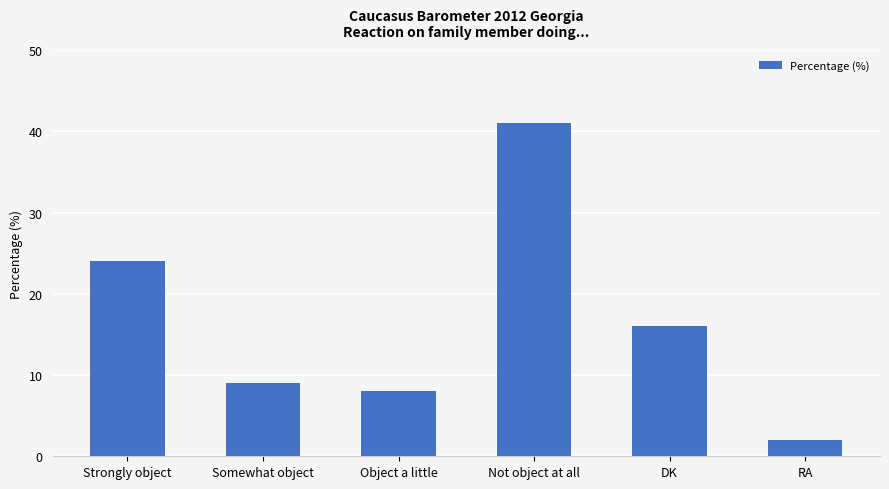

What is the change in value from DK to RA?

-14